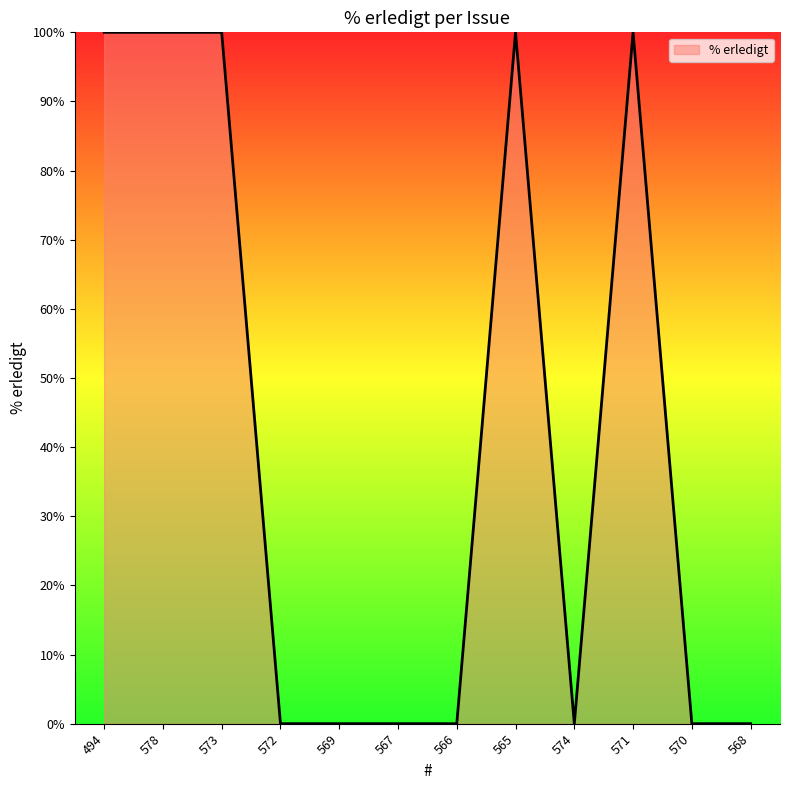

Reading left to right, extract all data points from this chart.

494=100	578=100	573=100	572=0	569=0	567=0	566=0	565=100	574=0	571=100	570=0	568=0